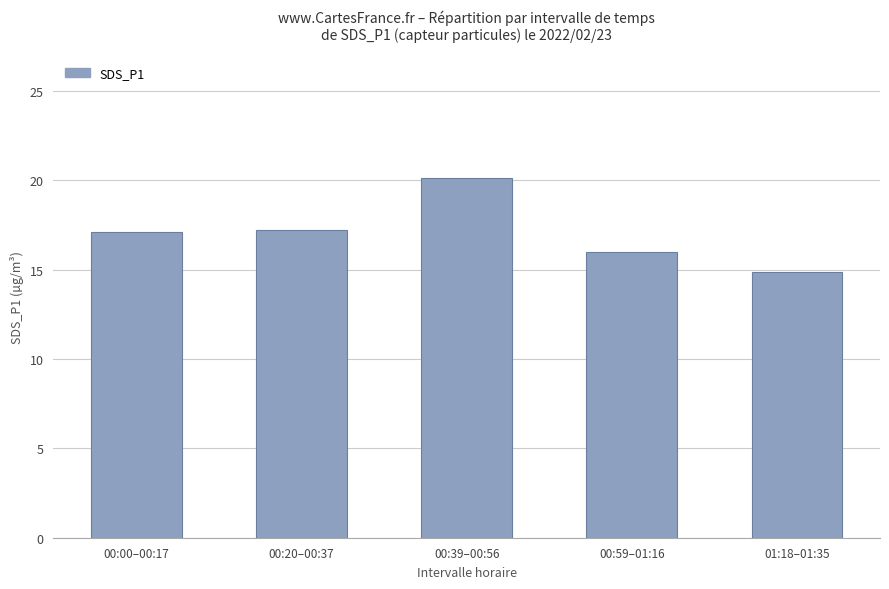

The chart shows a value of 24.3 at 00:59–01:16. True or false?

False